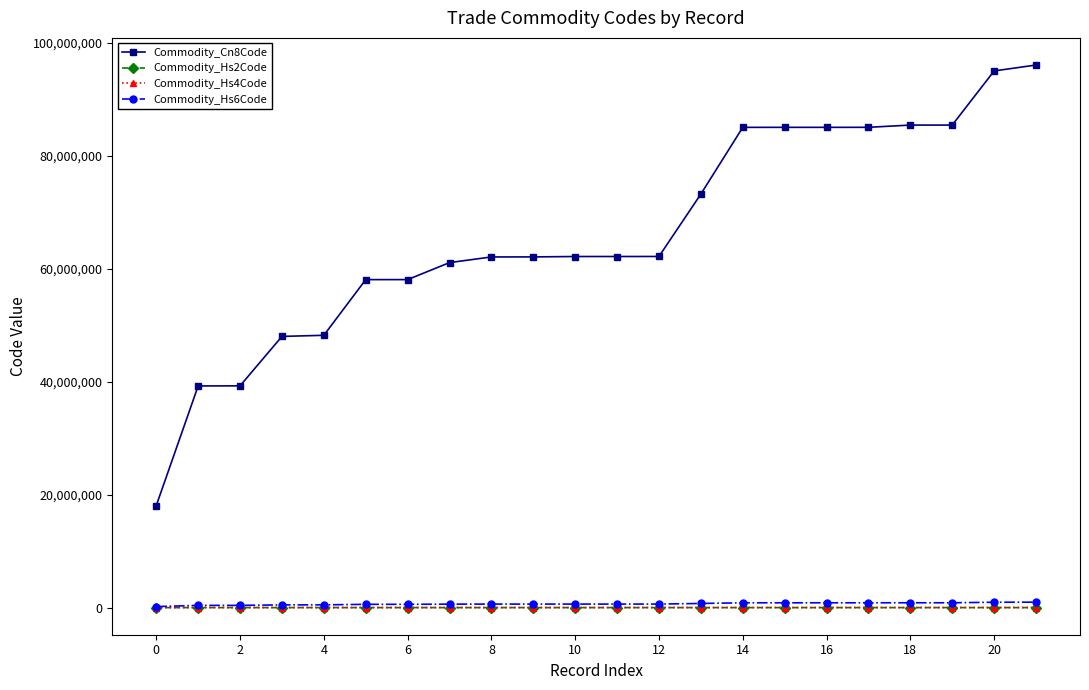

What are all the series names shown in the legend?

Commodity_Cn8Code, Commodity_Hs2Code, Commodity_Hs4Code, Commodity_Hs6Code